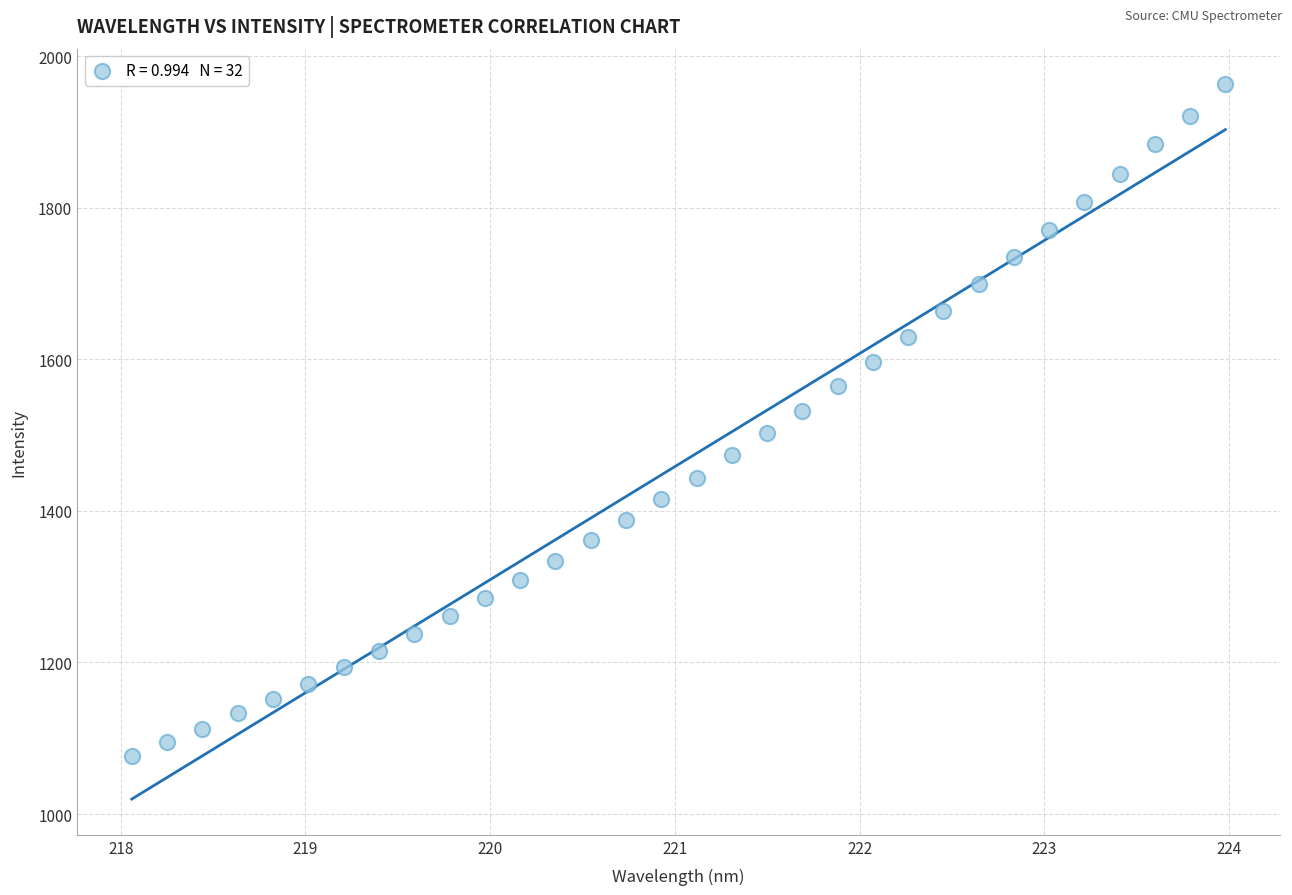

What is the range of Y values (max minus min)?

885.9